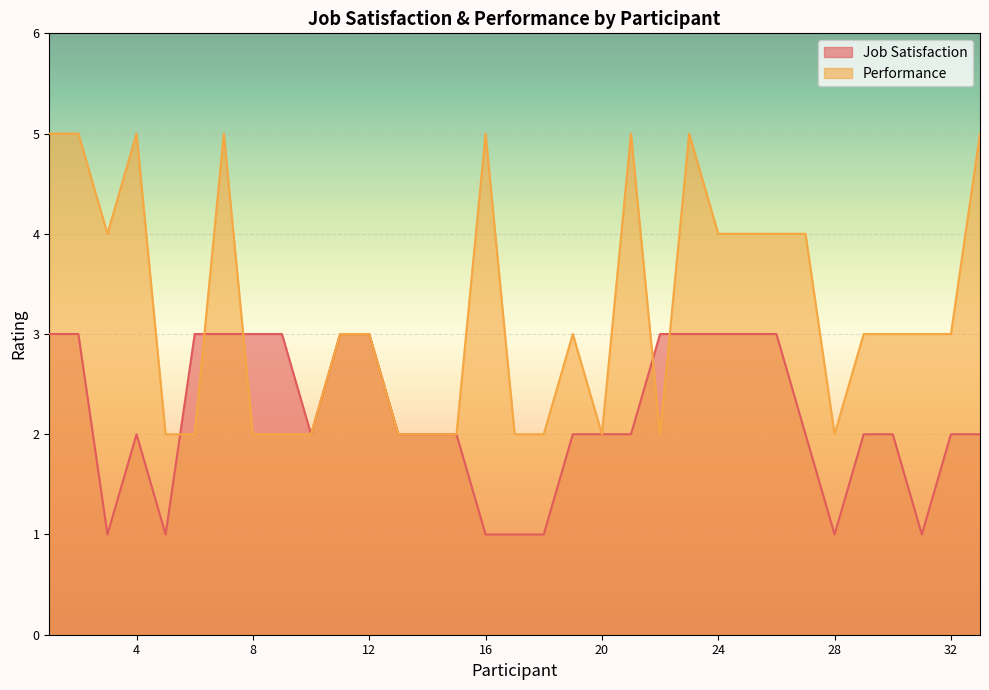

Where is Job Satisfaction nearest to the value 2?

4